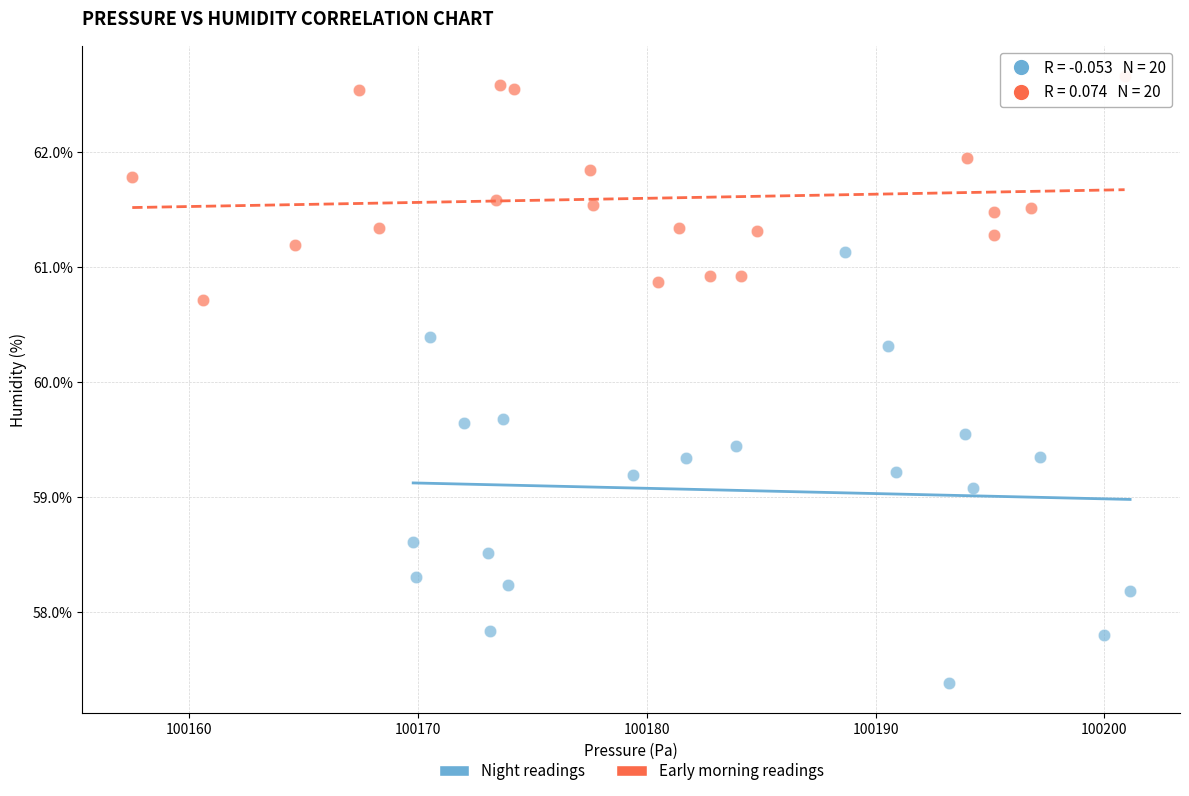

Which series has the largest Y range (max minus min)?

Night readings